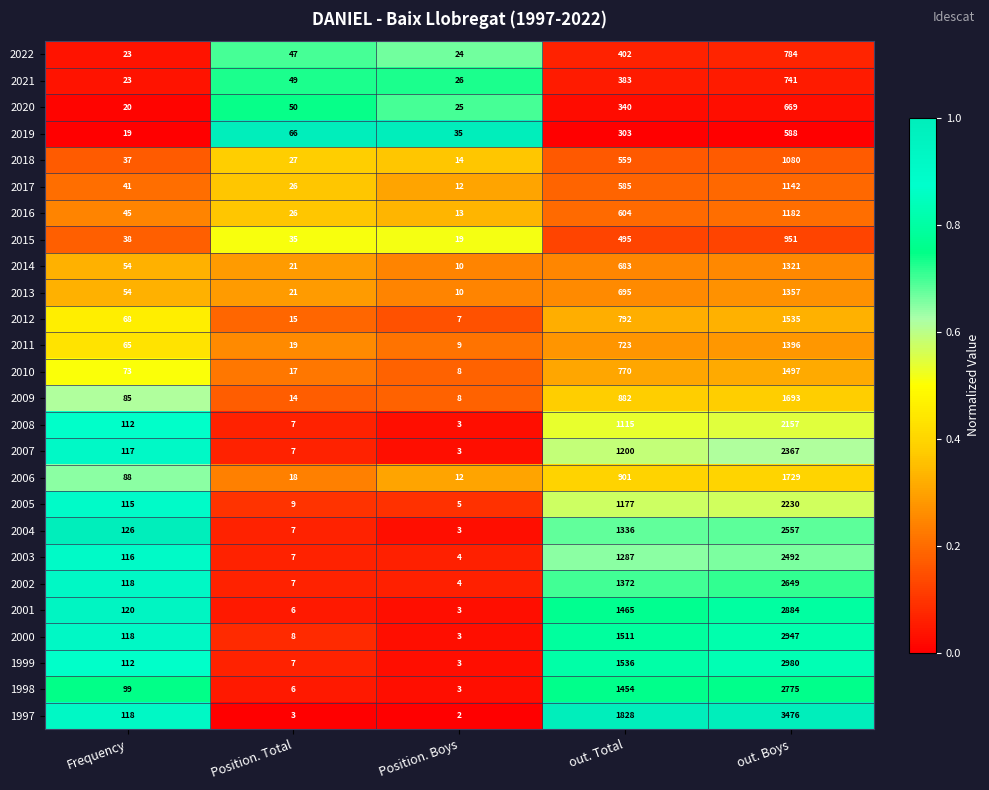

What is the total value across all series at out. Boys?

47179